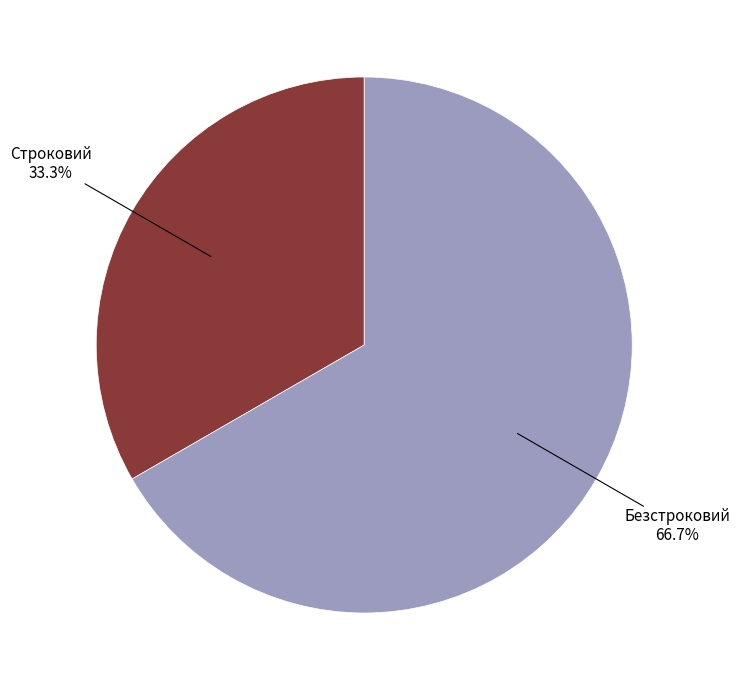

Is there a majority slice in this chart?

Yes